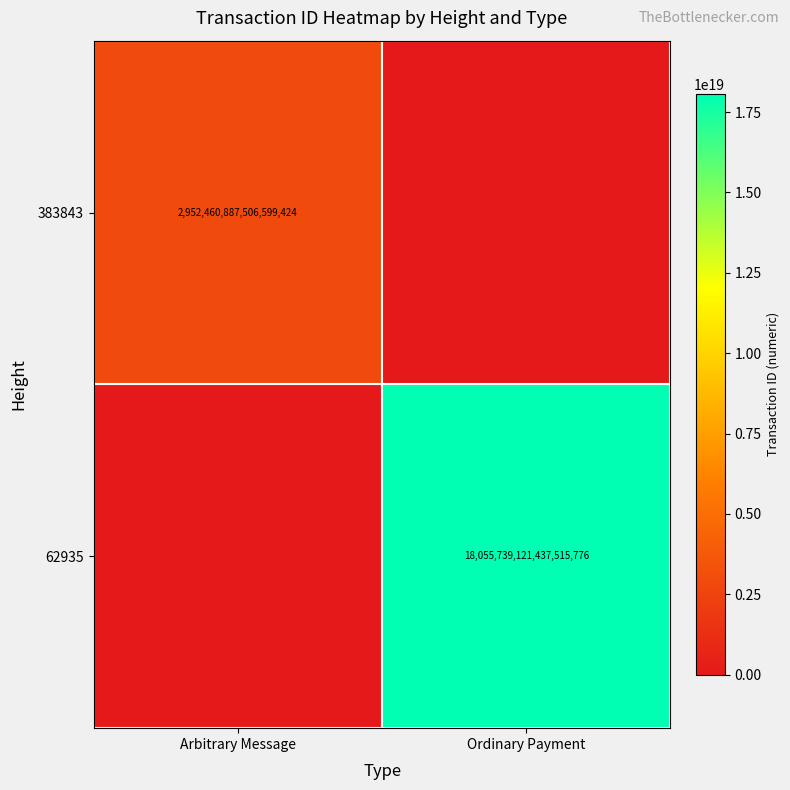

What is the difference between the highest and lowest values at Arbitrary Message?

2952460887506599424